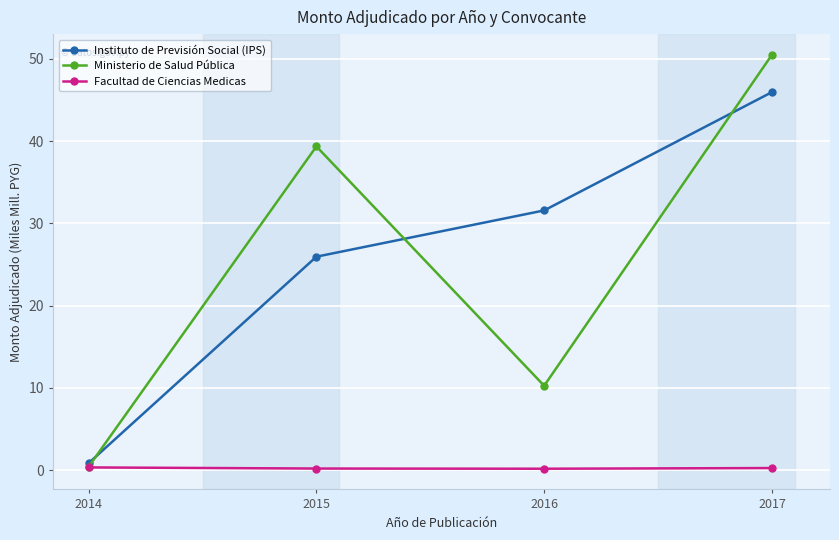

In Ministerio de Salud Pública, how many points are lower than both neighbors (excluding endpoints)?

1